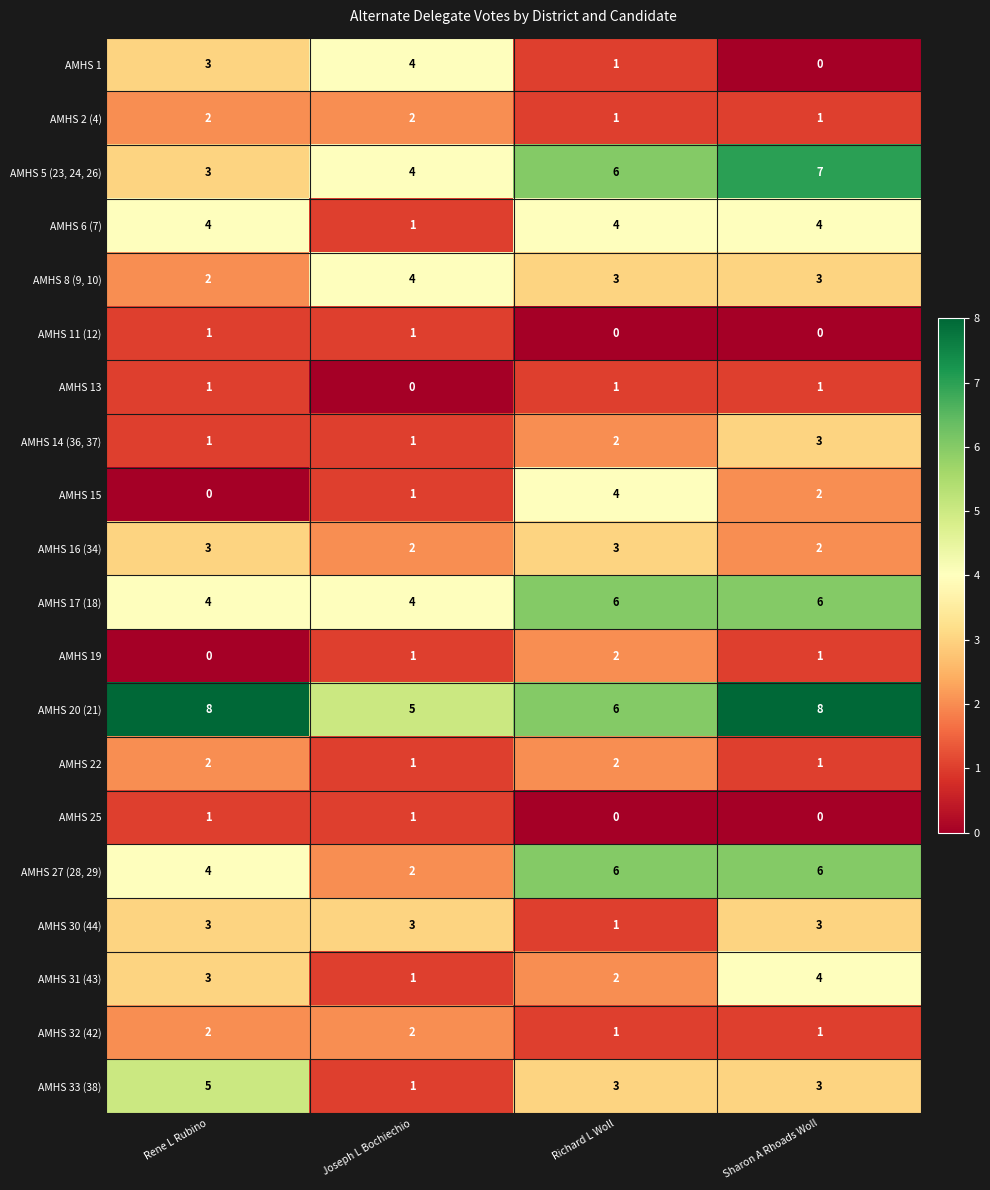

What is the difference between the AMHS 20 (21) values at Joseph L Bochiechio and Sharon A Rhoads Woll?

3